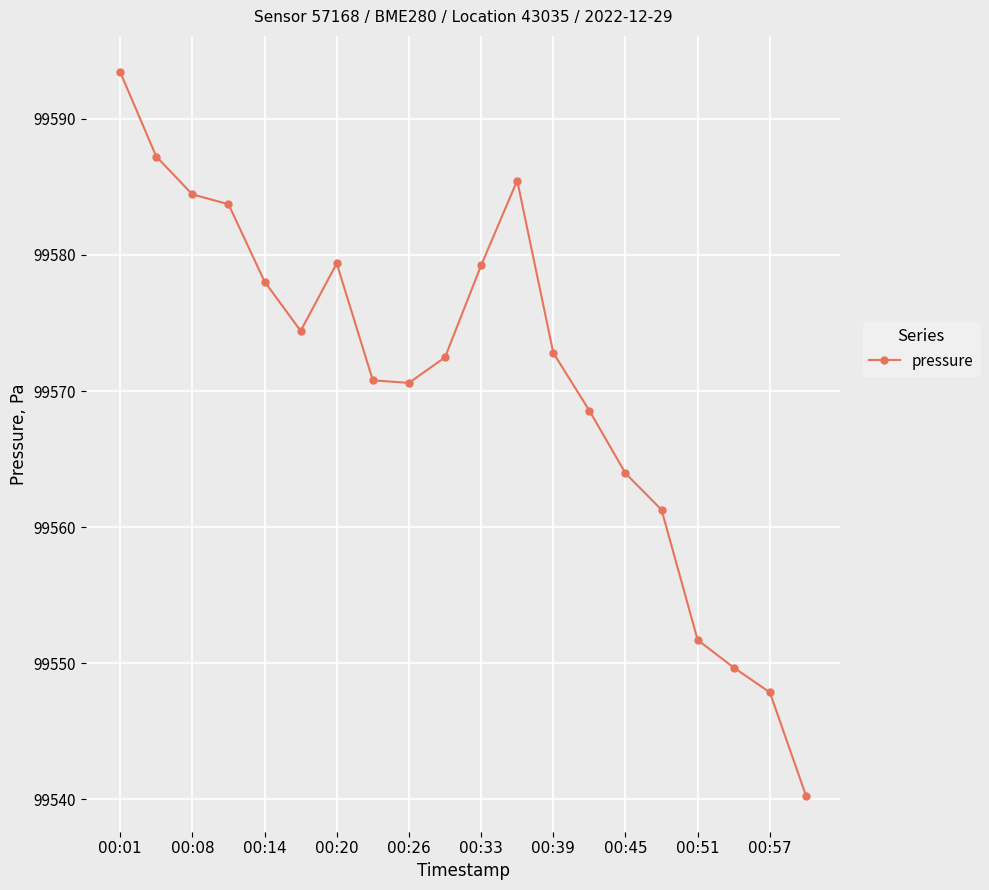

What is the smallest value displayed?

99540.3